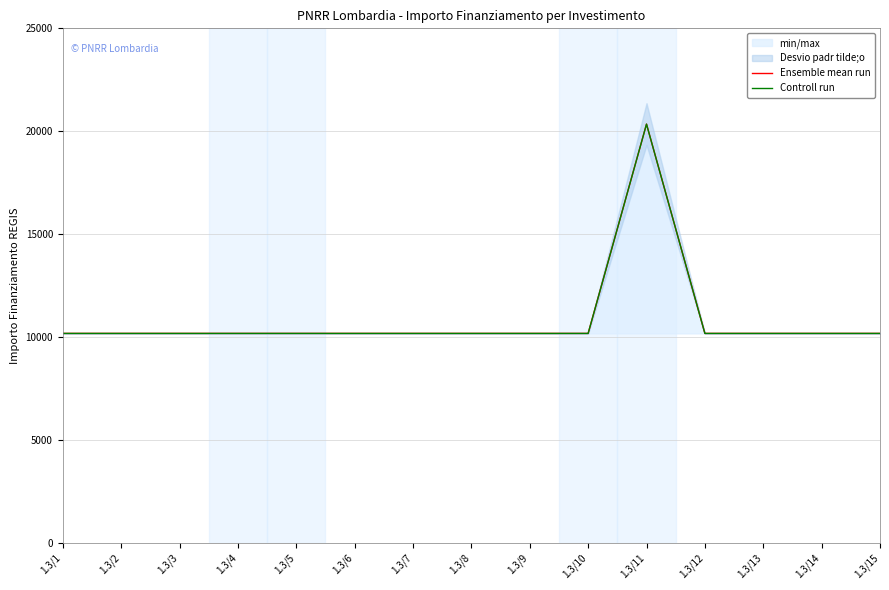

The value of Controll run at 1.3/13 is 10172. True or false?

True